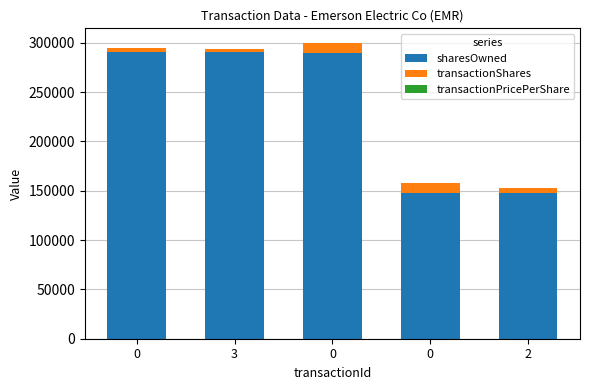

Are the bars grouped side by side (vs. stacked)?

No